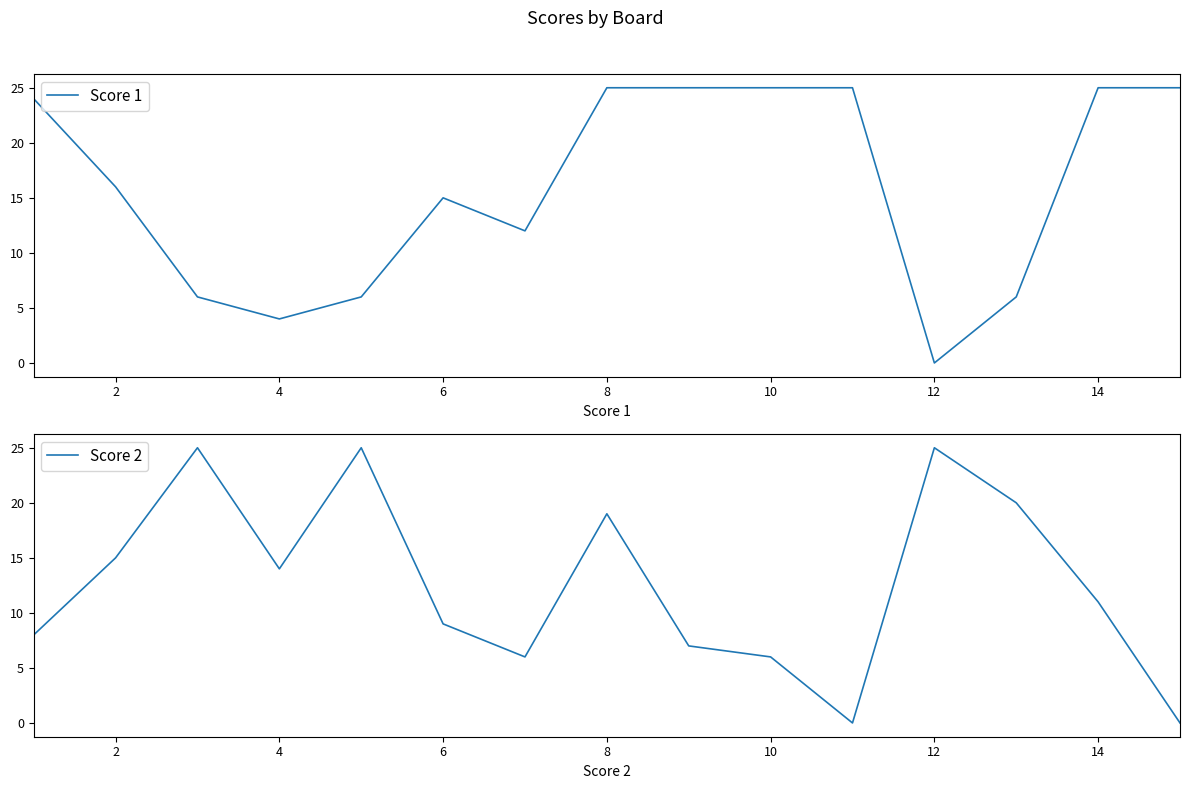

What is the total value across all series at 10?

24